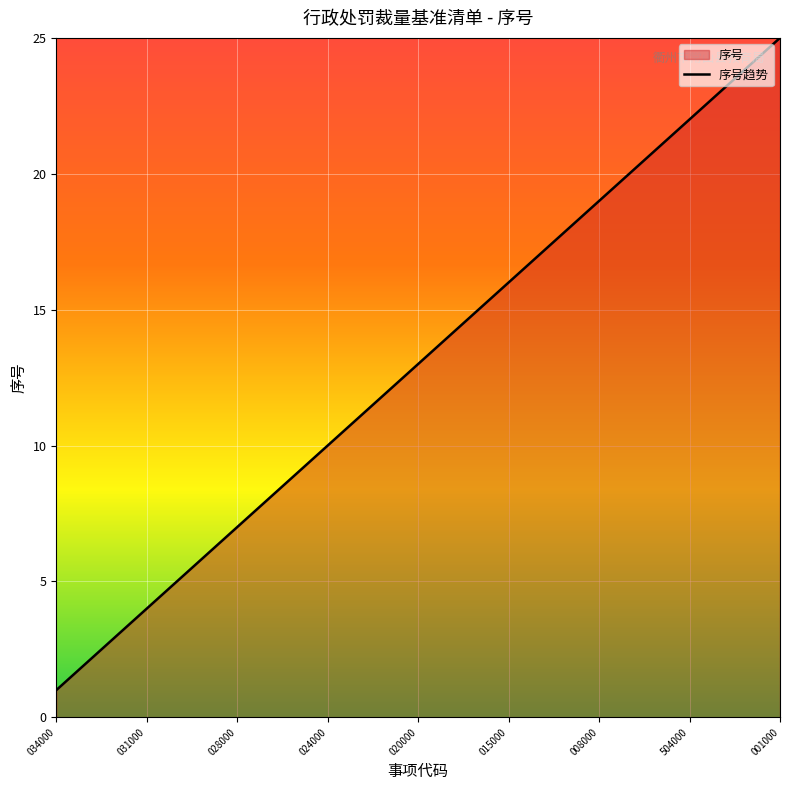

The chart shows a value of 1 at 034000. True or false?

True